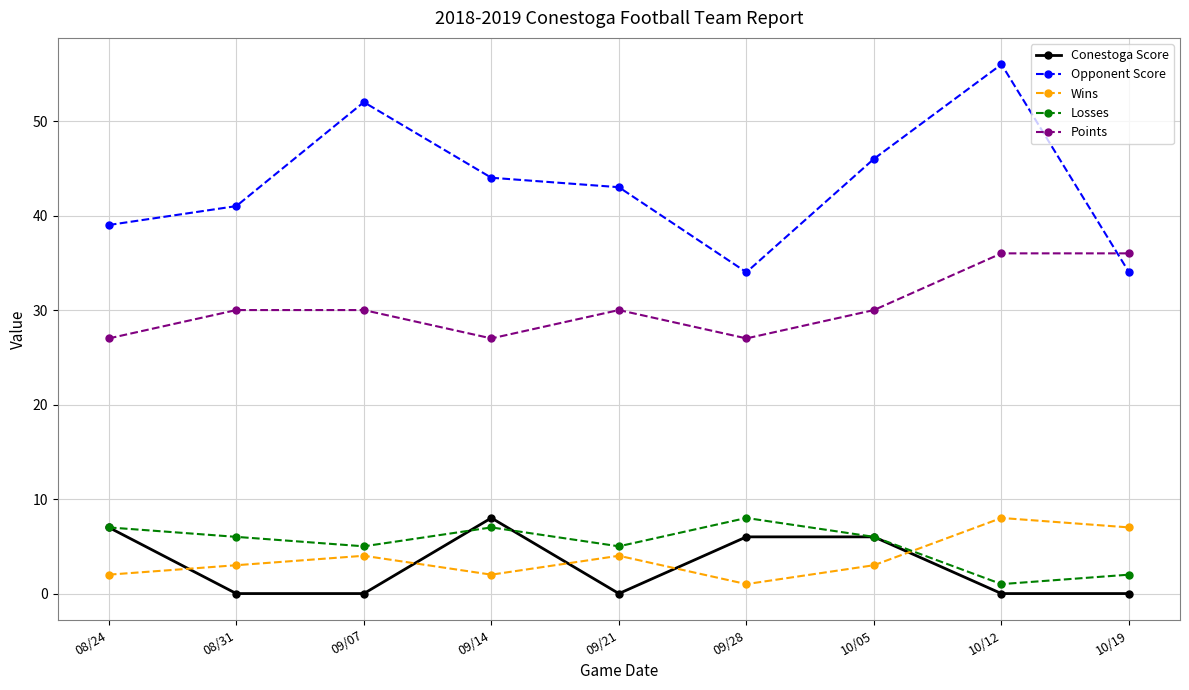

Read the Losses value at 08/24.

7